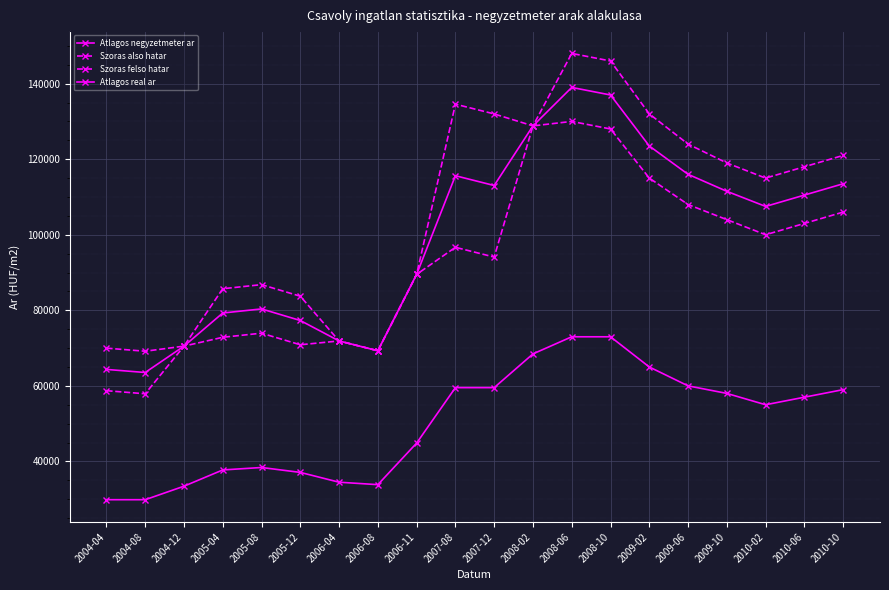

How many lines are shown in the chart?

4